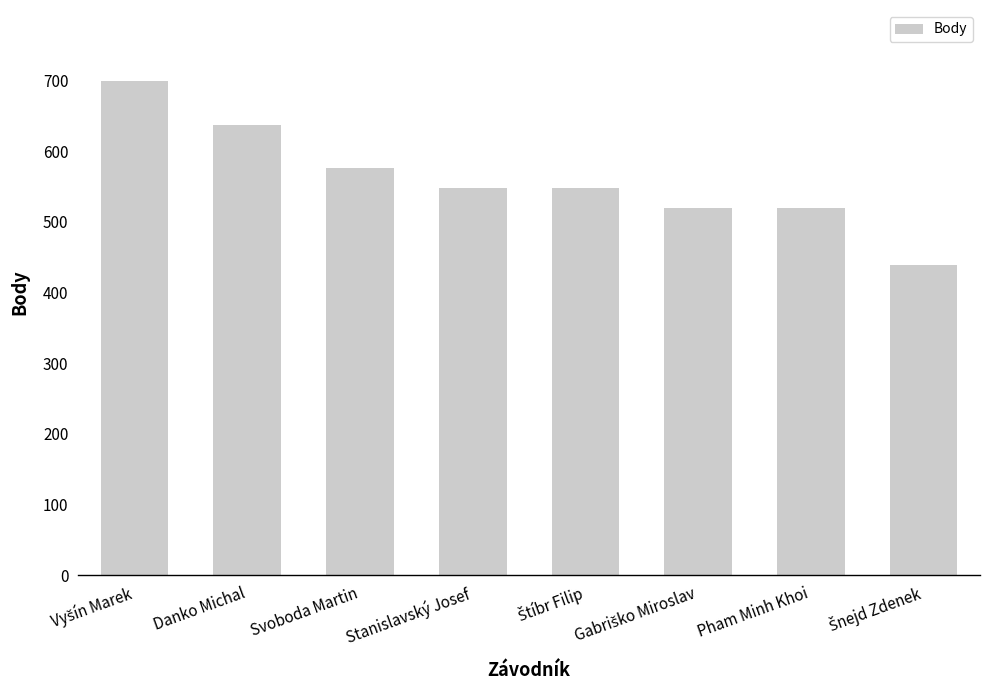

What is the smallest value displayed?

439